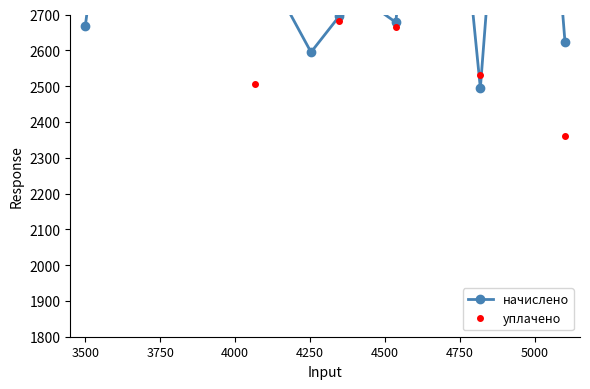

What is the difference between the second highest and second lowest values in the начислено series?

987.7